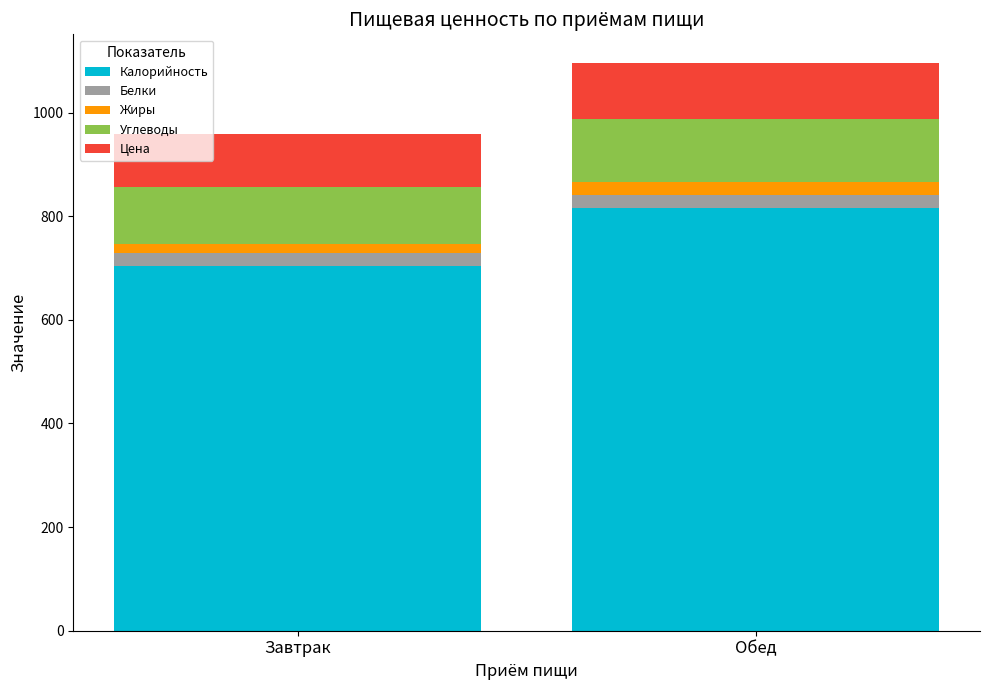

What is the highest value of the Калорийность series?

815.5